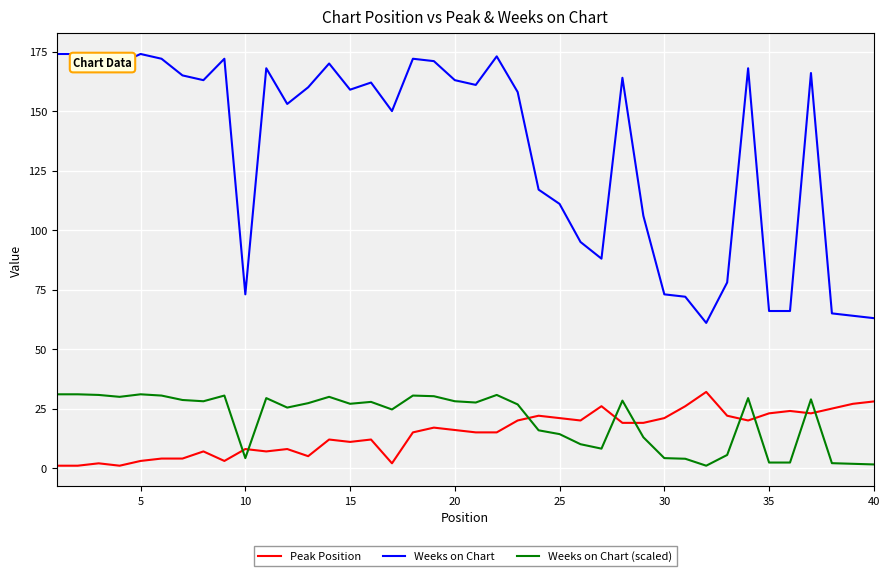

True or false: Weeks on Chart (scaled) and Weeks on Chart cross at least once.

False